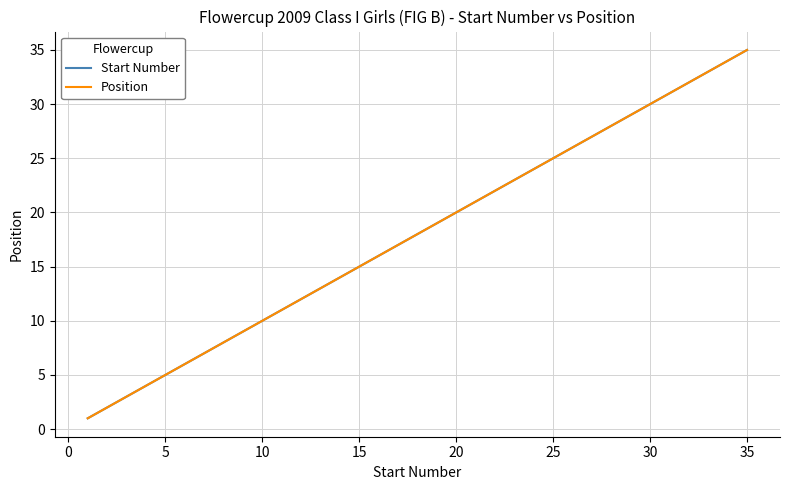

What is the minimum value shown in the chart?

1